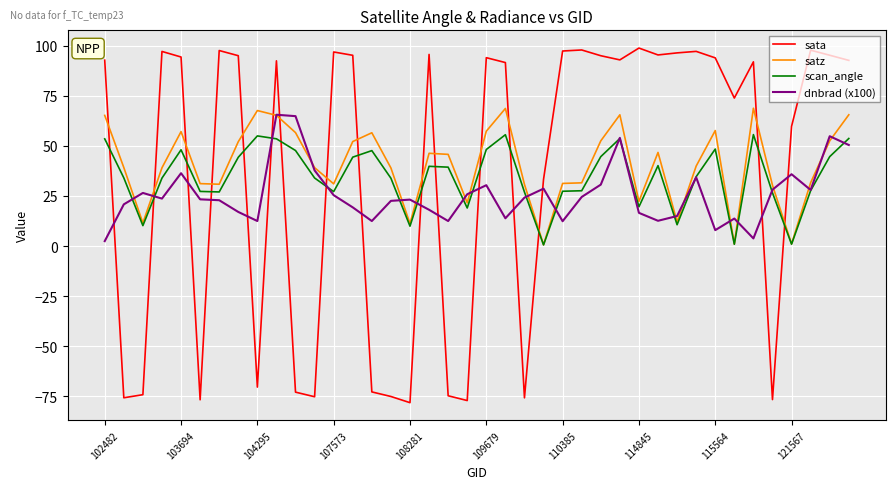

Which series has the largest range (max minus min)?

sata